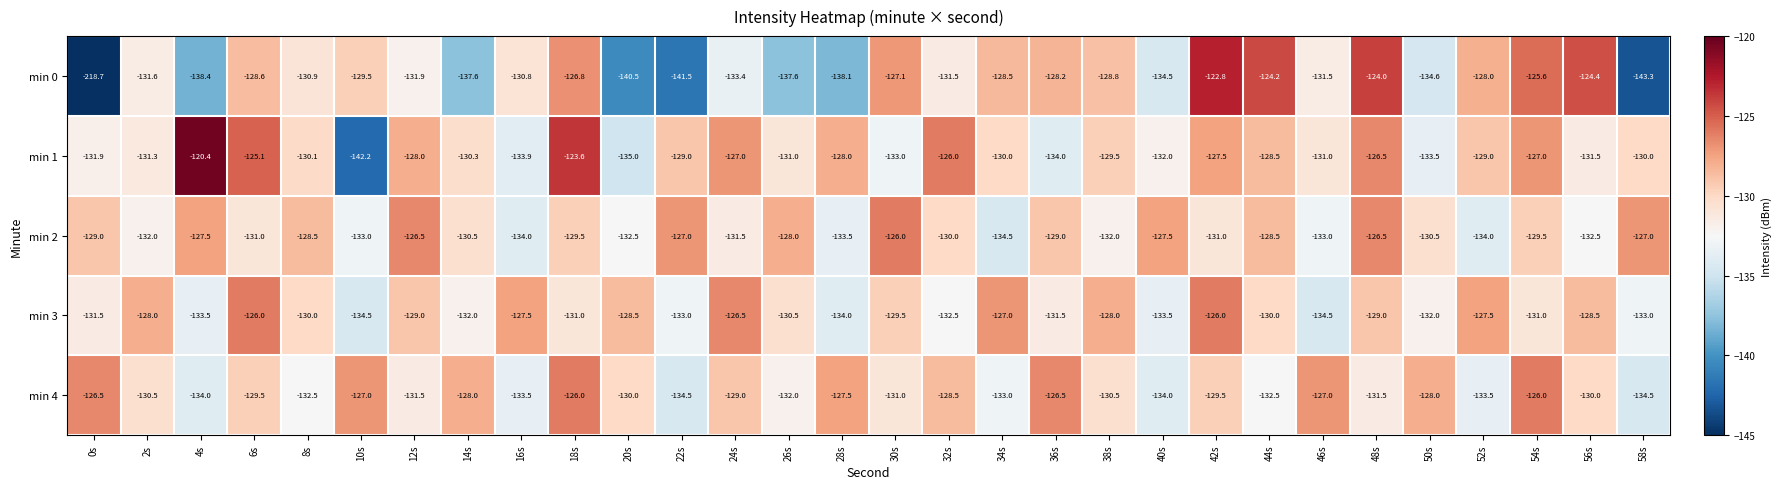

Which series changed the most between 12s and 24s?

min 2